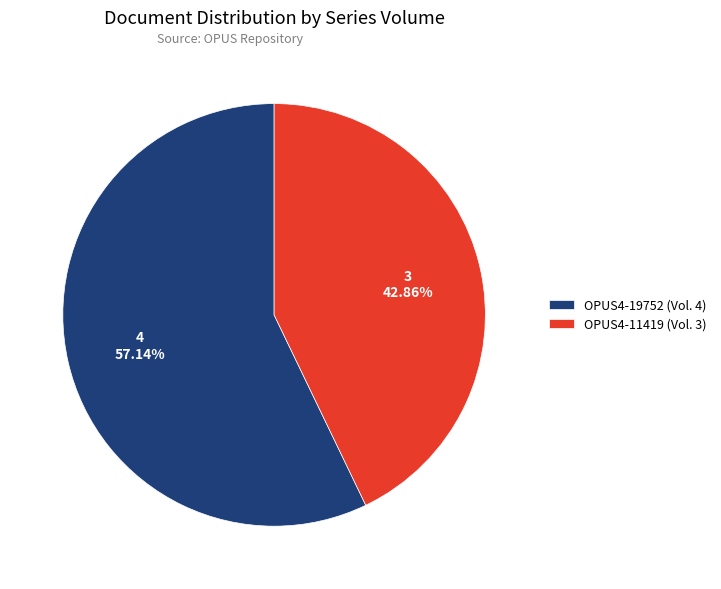

Which has a higher value, OPUS4-11419 (Vol. 3) or OPUS4-19752 (Vol. 4)?

OPUS4-19752 (Vol. 4)